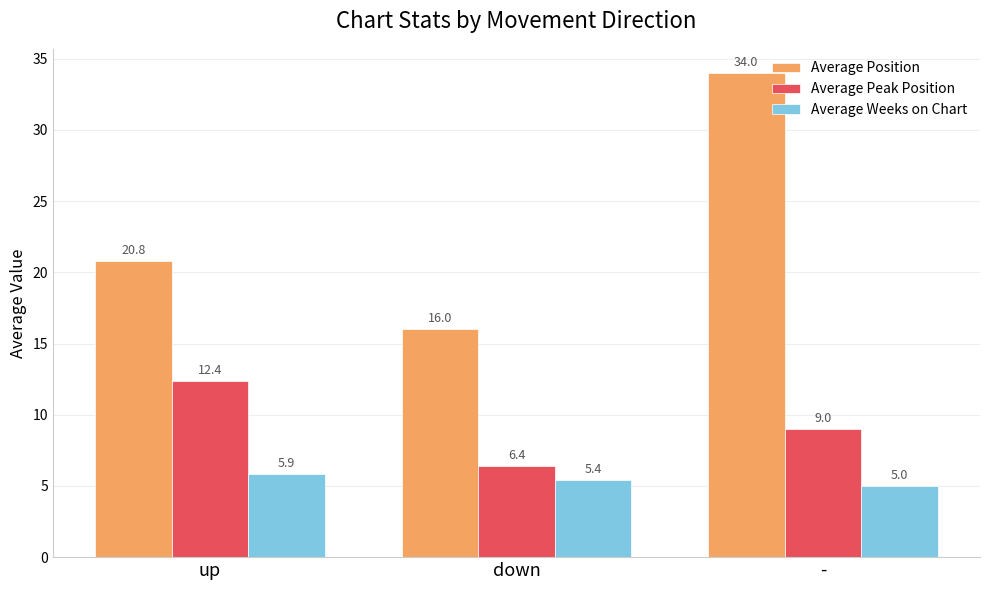

Reading left to right, what are all the values shown in this chart?

Average Position: 20.8	16.0	34.0
Average Peak Position: 12.4	6.4	9.0
Average Weeks on Chart: 5.9	5.4	5.0